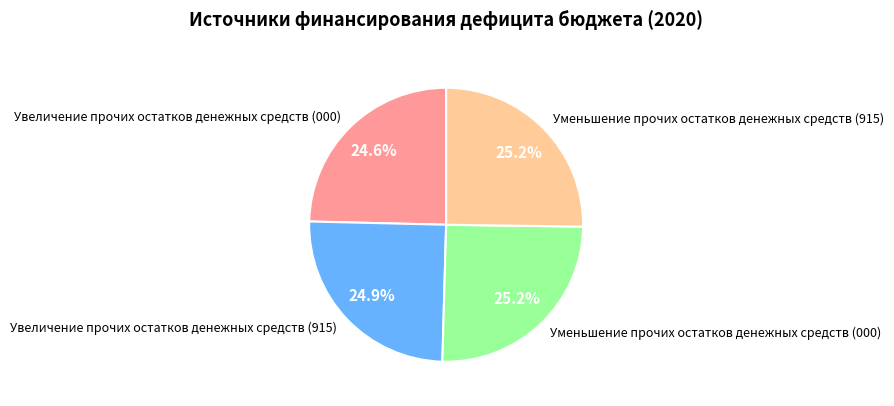

To the nearest percent, what percentage of the pie is Увеличение прочих остатков денежных средств (000)?

25%